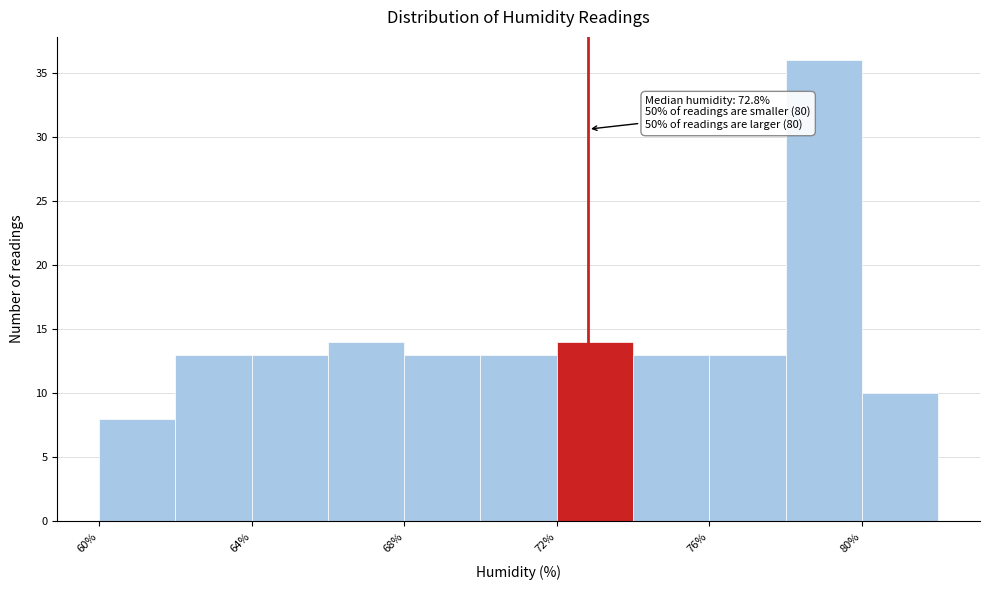

Which range on the x-axis has the tallest bar?

78 to 80